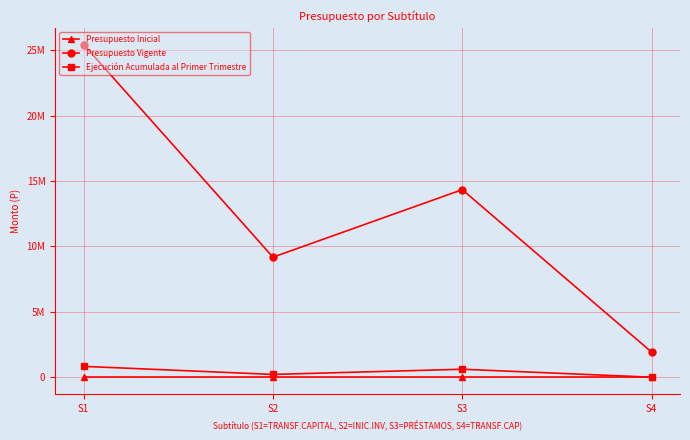

What are all the series names shown in the legend?

Presupuesto Inicial, Presupuesto Vigente, Ejecución Acumulada al Primer Trimestre